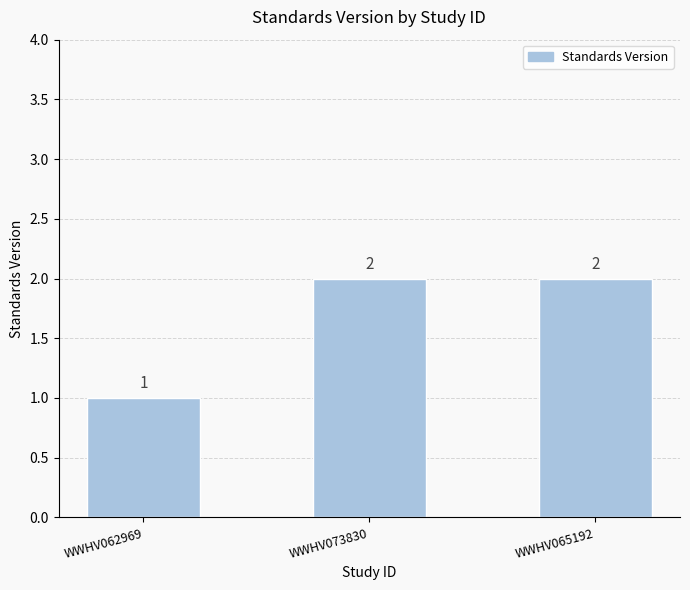

Which label corresponds to the smallest value in the chart?

WWHV062969